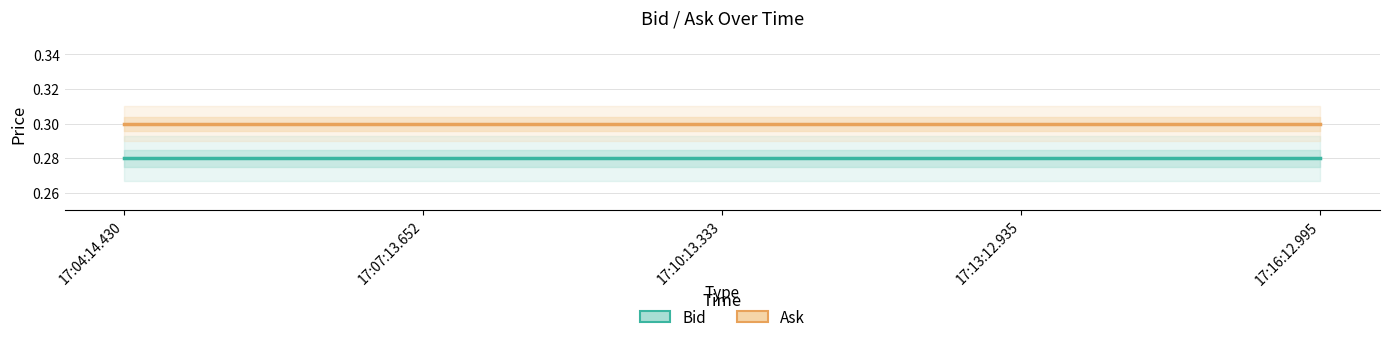

Which series has the widest spread of values?

Bid